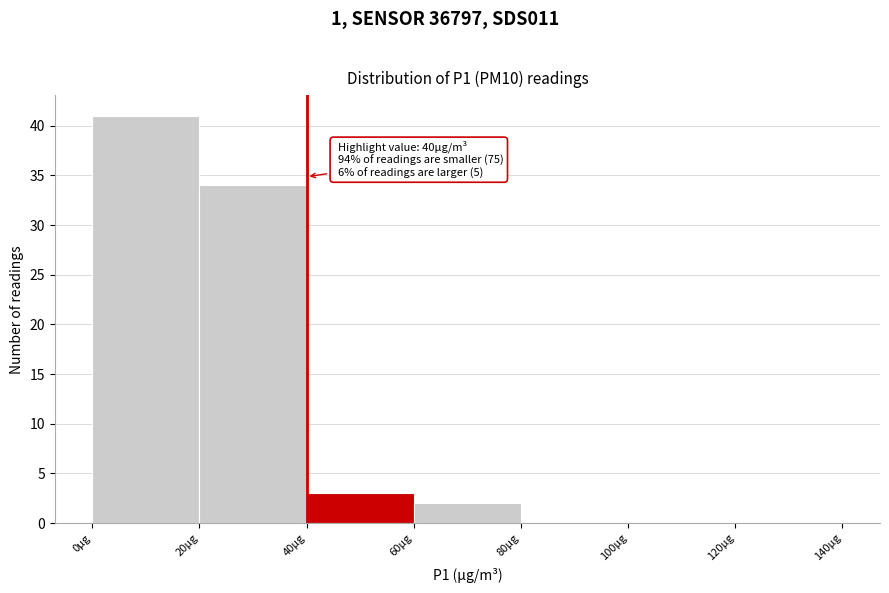

Which range on the x-axis has the tallest bar?

0 to 20